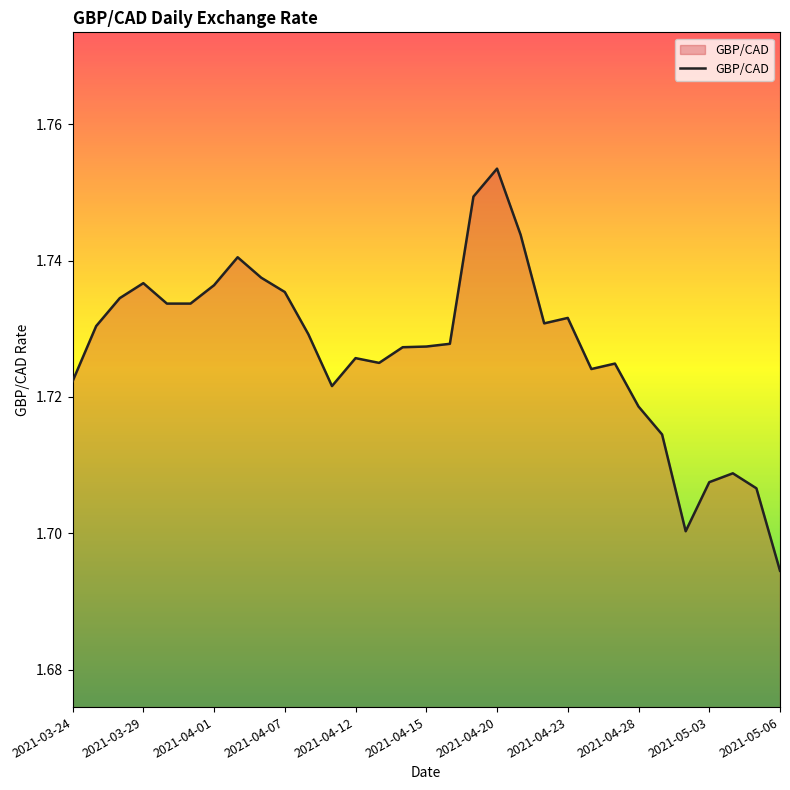

List the labels in order of value, largest first.

2021-04-20, 2021-04-19, 2021-04-21, 2021-04-05, 2021-04-06, 2021-03-29, 2021-04-01, 2021-04-07, 2021-03-26, 2021-03-30, 2021-03-31, 2021-04-23, 2021-04-22, 2021-03-25, 2021-04-08, 2021-04-16, 2021-04-15, 2021-04-14, 2021-04-12, 2021-04-13, 2021-04-27, 2021-04-26, 2021-03-24, 2021-04-09, 2021-04-28, 2021-04-29, 2021-05-04, 2021-05-03, 2021-05-05, 2021-04-30, 2021-05-06